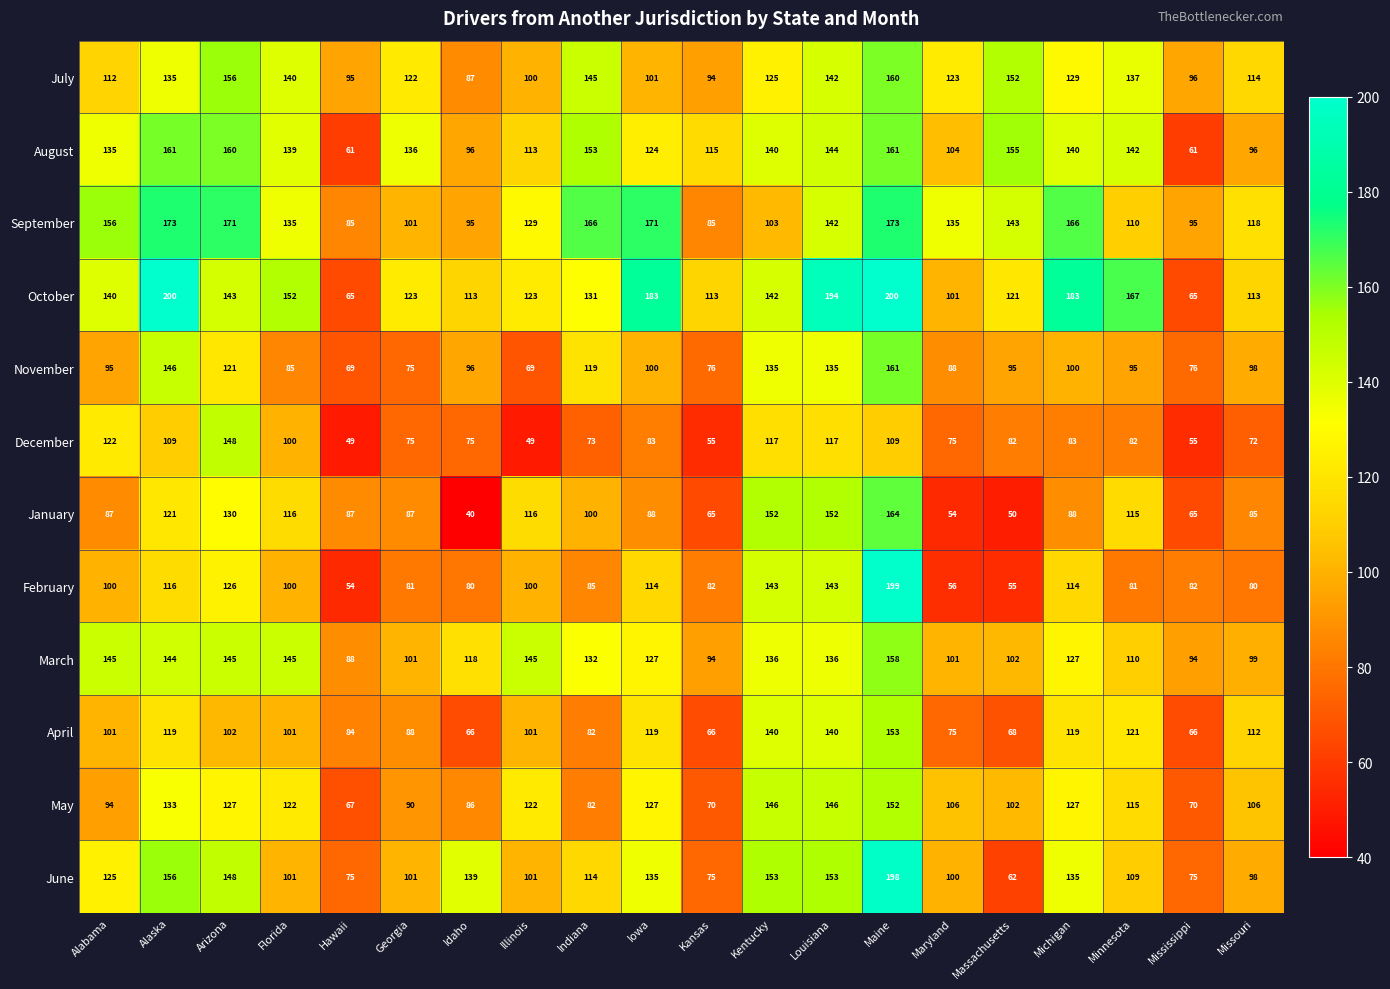

What is the difference between the maximum and second lowest values in the November series?

92